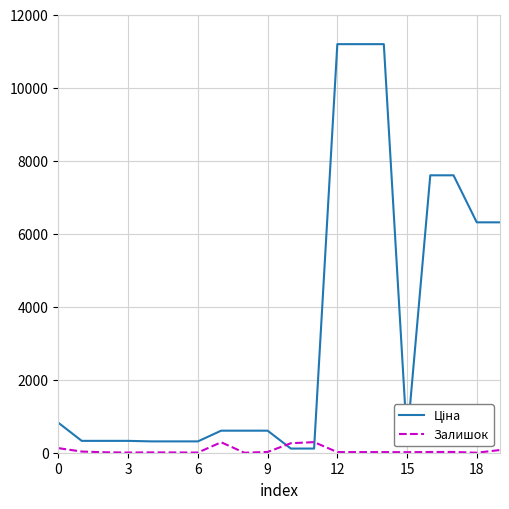

What is the maximum value for Залишок?

290.0